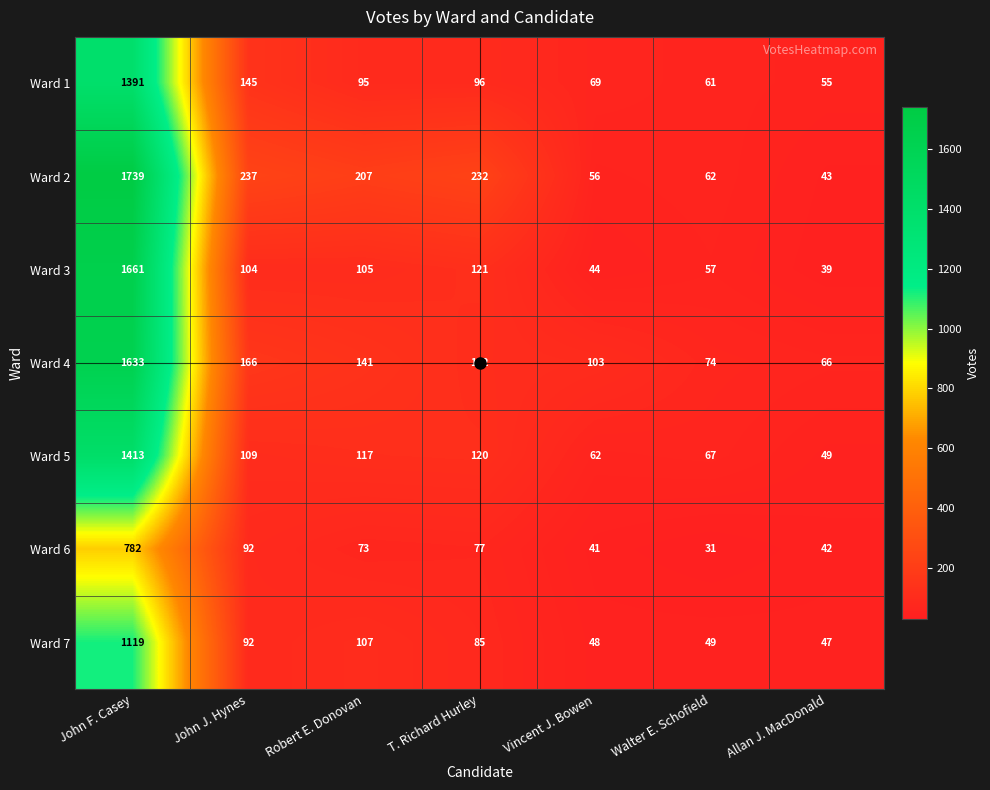

Which series has the largest range (max minus min)?

Ward 2